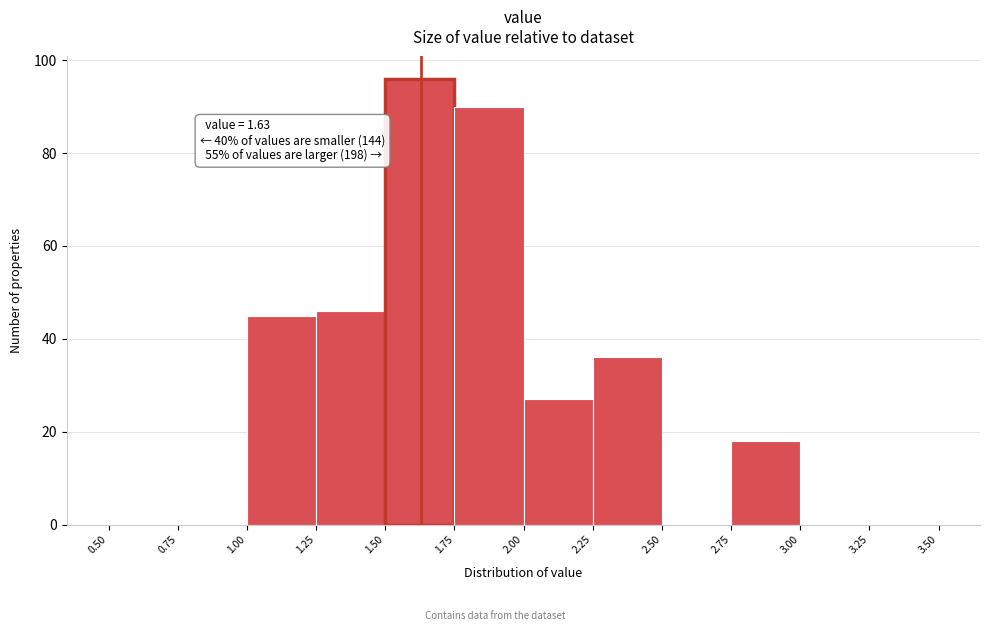

Over which range of the x-axis is the bar tallest?

1.50 to 1.75